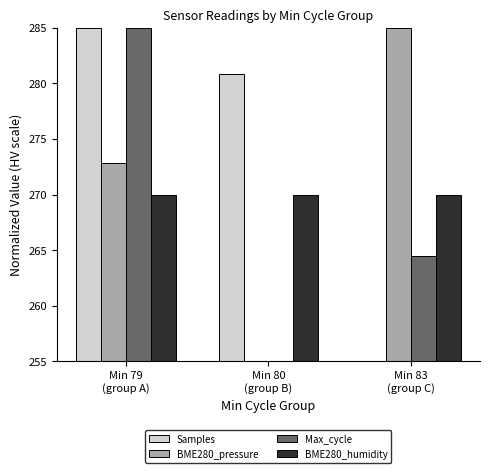

What is the label of the 1st bar from the left?

Min 79
(group A)